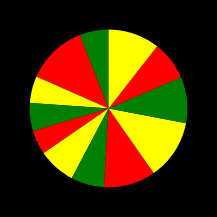

How many segments does this pie chart have?

12